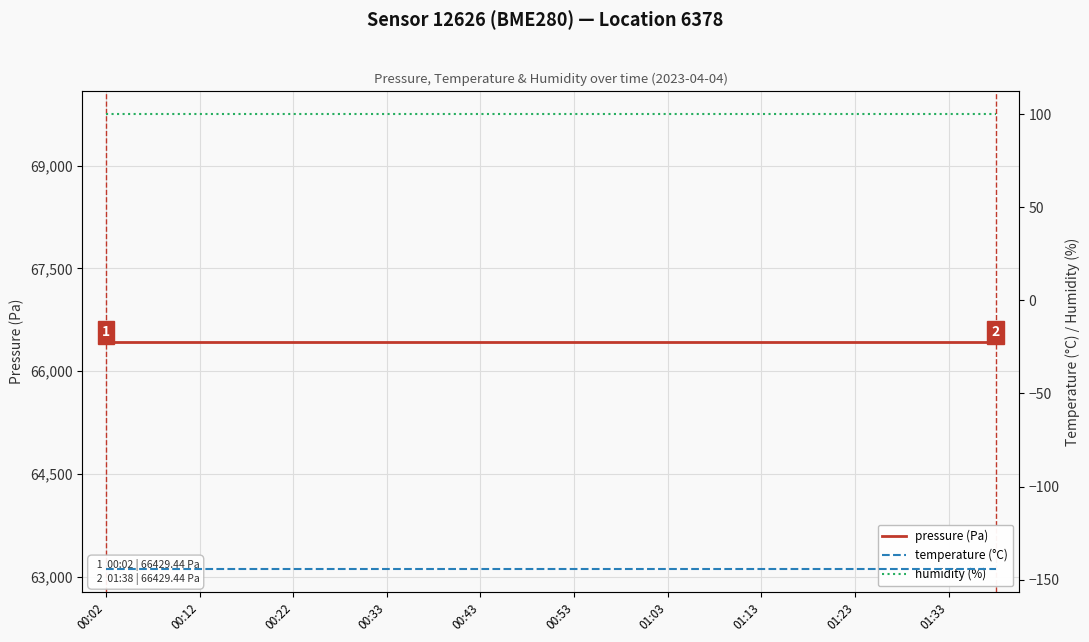

True or false: humidity (%) has more than 1 points higher than both neighbors.

False